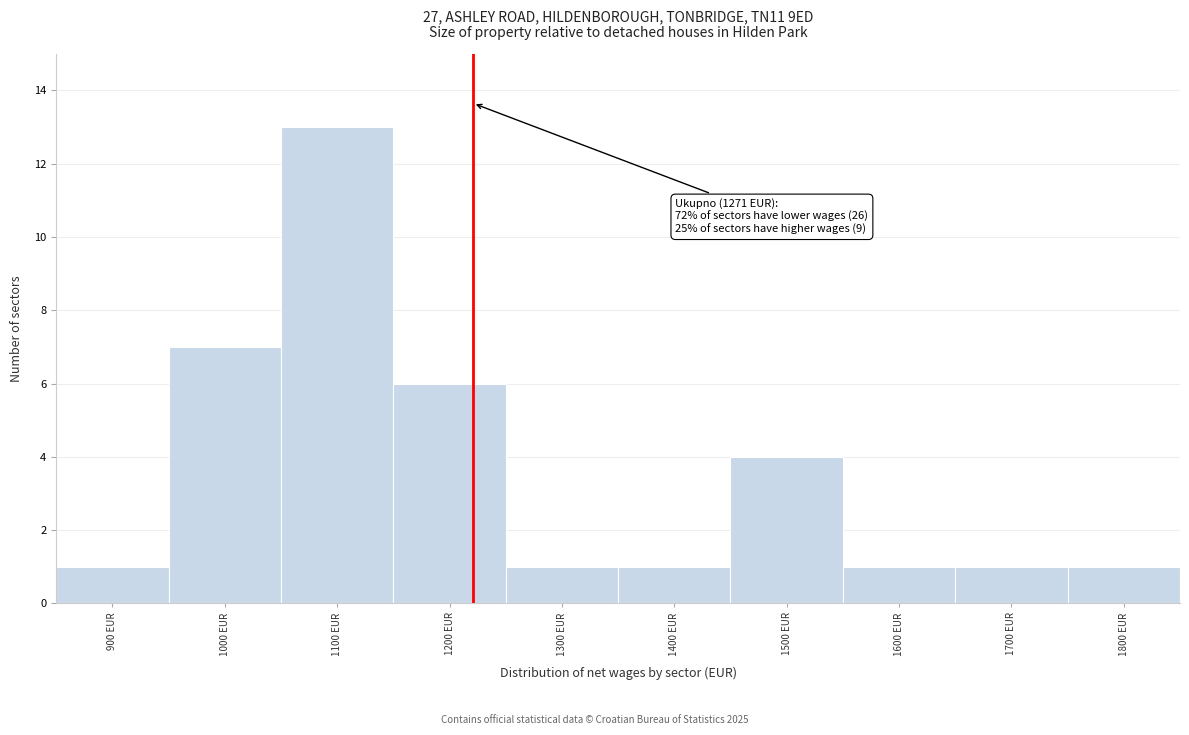

Reading left to right, transcribe all the data shown in this chart.

900 EUR=1	1000 EUR=7	1100 EUR=13	1200 EUR=6	1300 EUR=1	1400 EUR=1	1500 EUR=4	1600 EUR=1	1700 EUR=1	1800 EUR=1